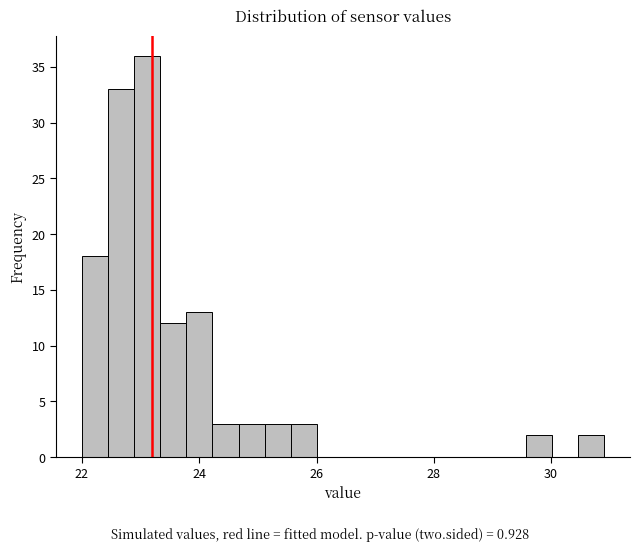

Read against the x-axis, roughly where is the centre of the tallest bar?

23.2